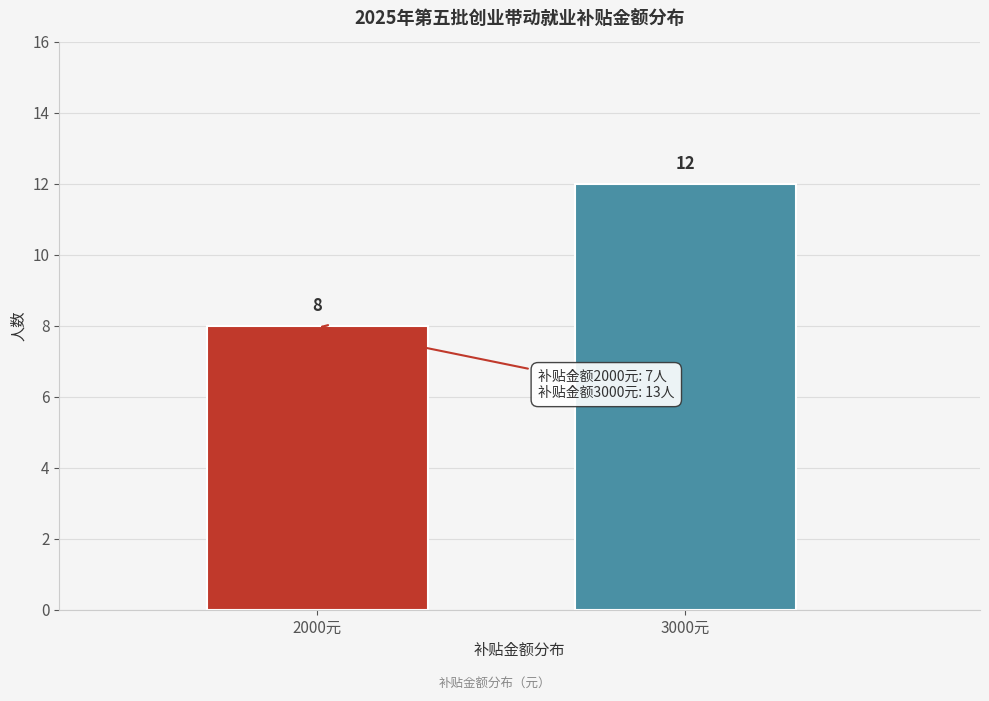

Reading left to right, extract all data points from this chart.

2000元=8	3000元=12